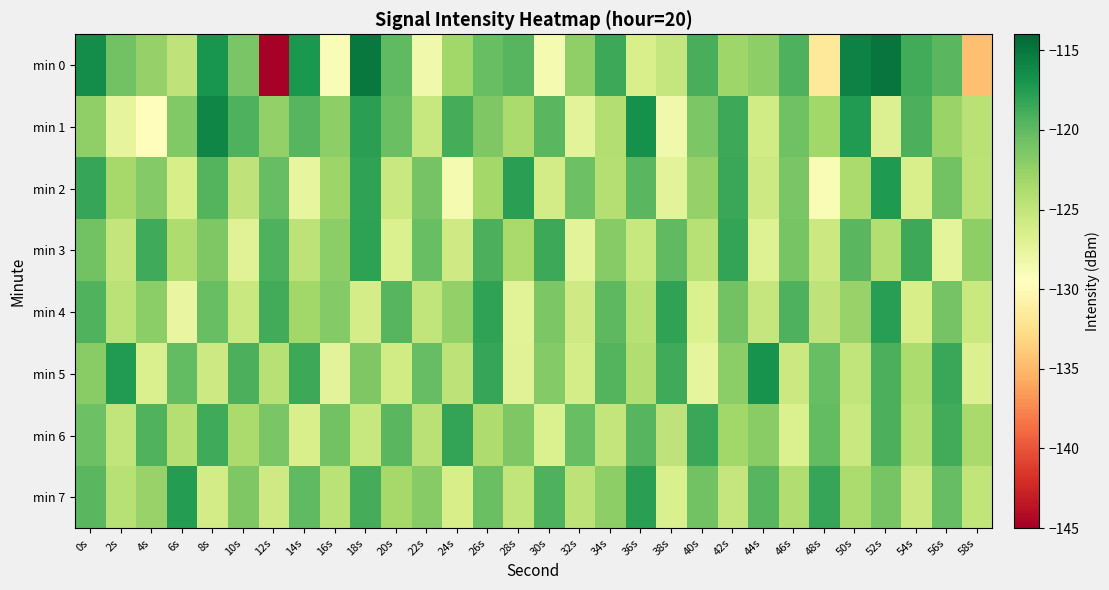

Count the number of data series in this chart.

8